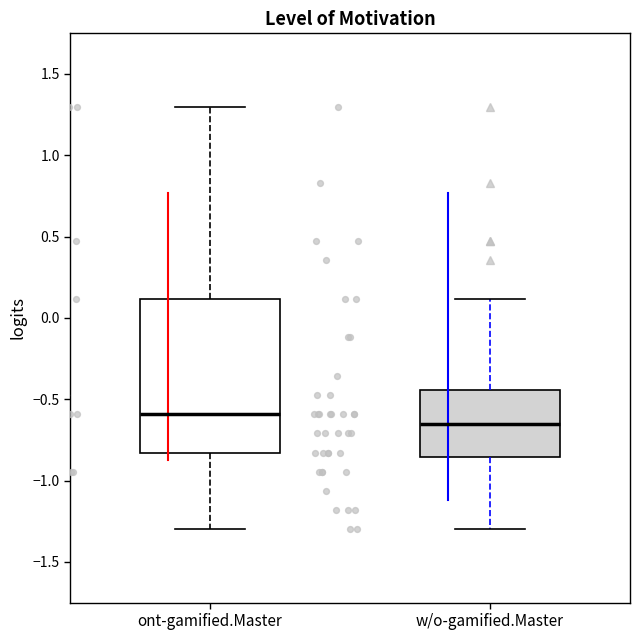

Where does the lower whisker of the box for w/o-gamified.Master end on the y-axis? The values are not printed on the chart, so give them approximately, as read against the axis.

-1.30